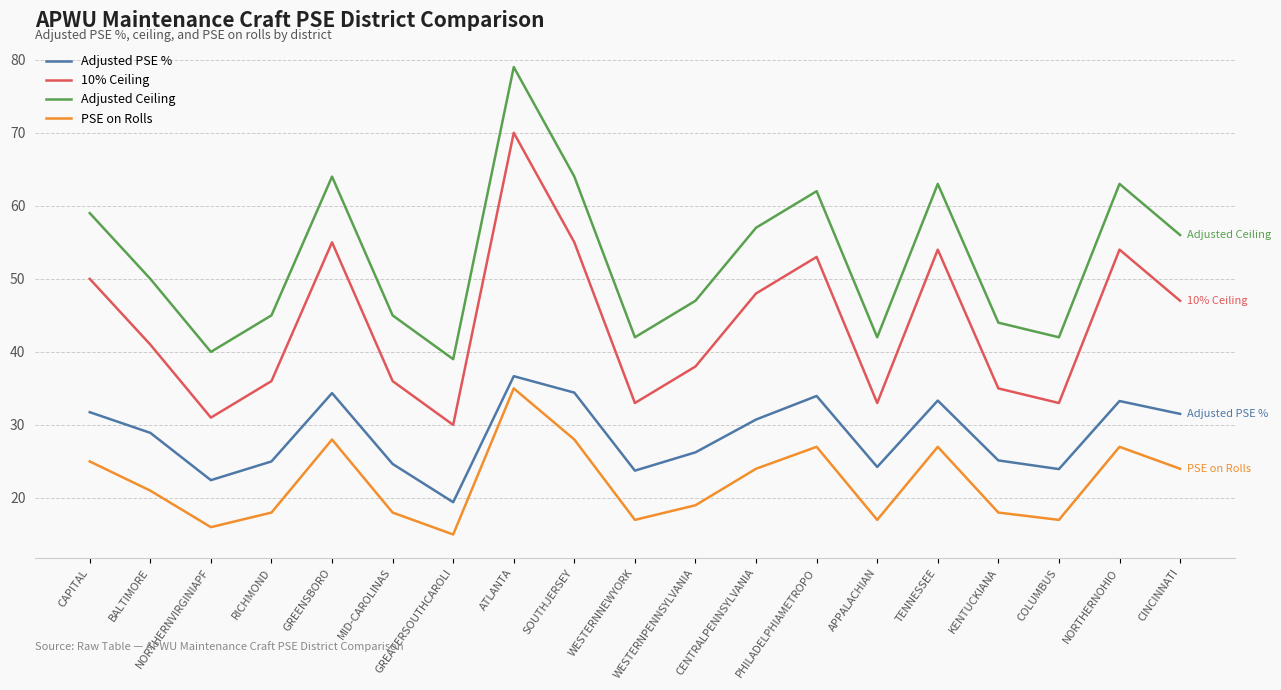

True or false: PSE on Rolls and 10% Ceiling cross at least once.

False